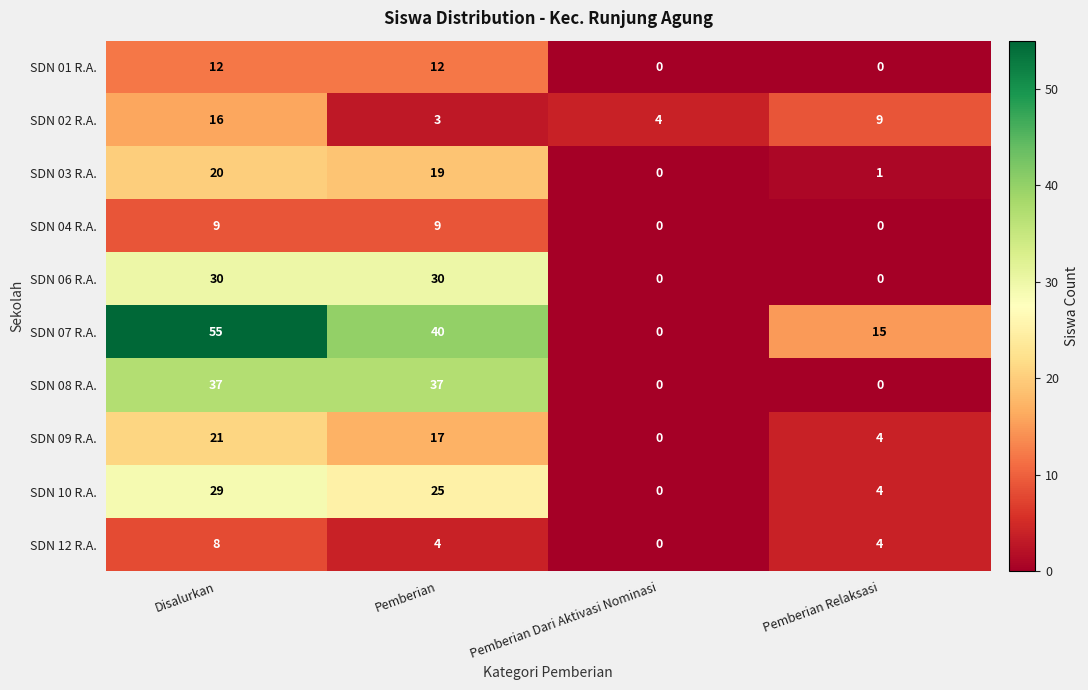

Which category has the highest value across all series?

Disalurkan